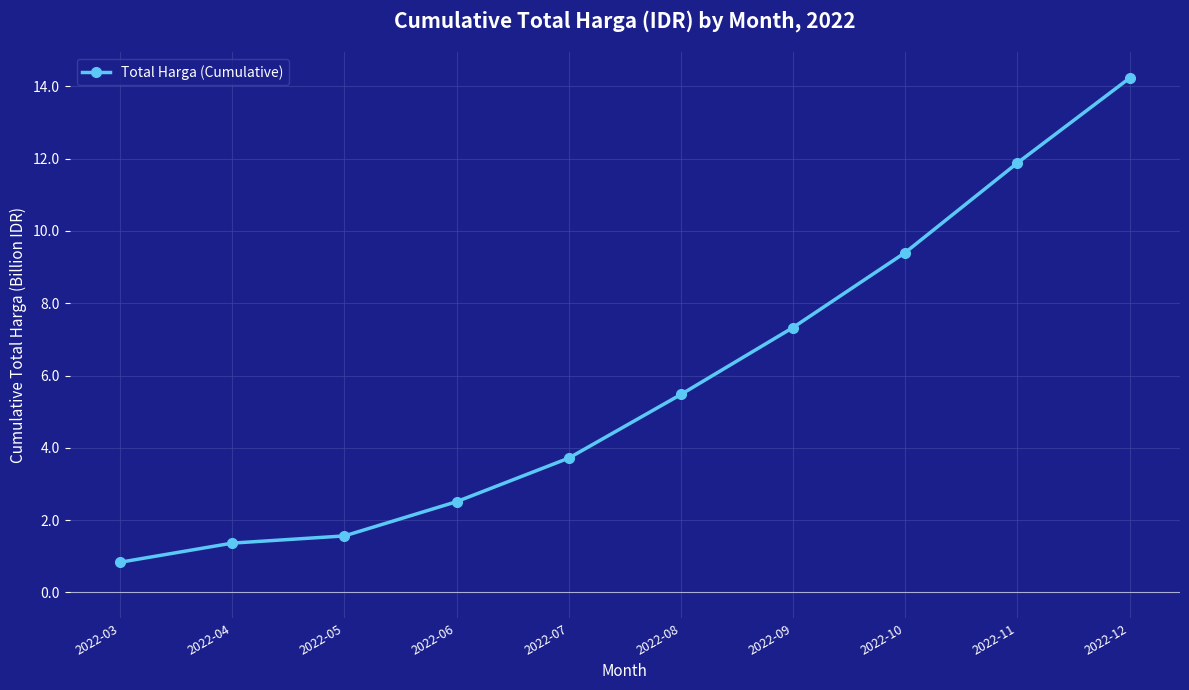

How many categories are shown in the chart?

10